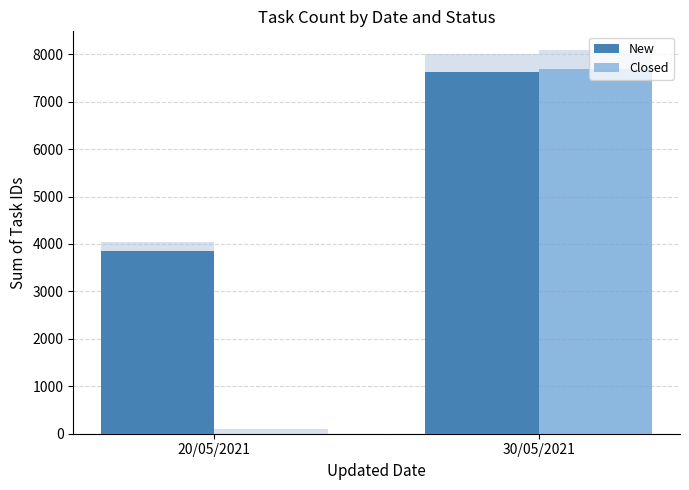

What is the average value of the Closed series?

3847